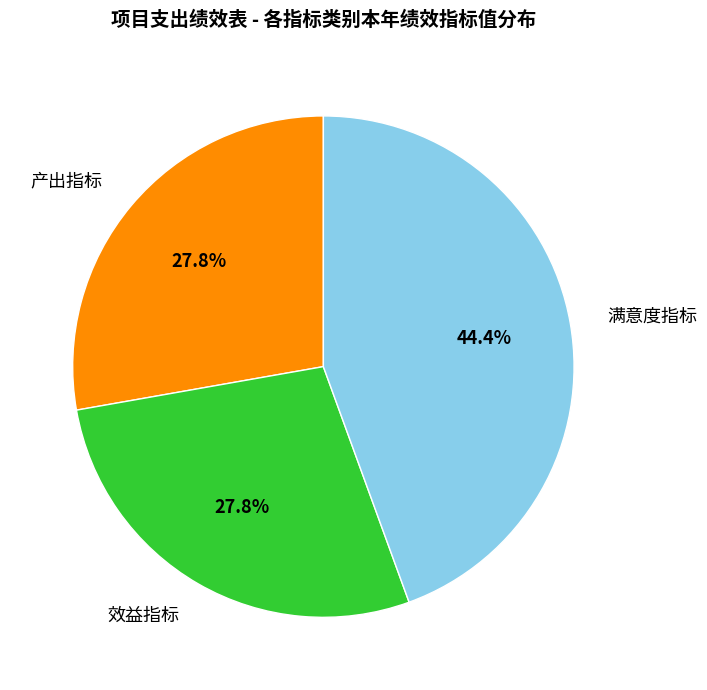

Count the number of slices in the pie.

3